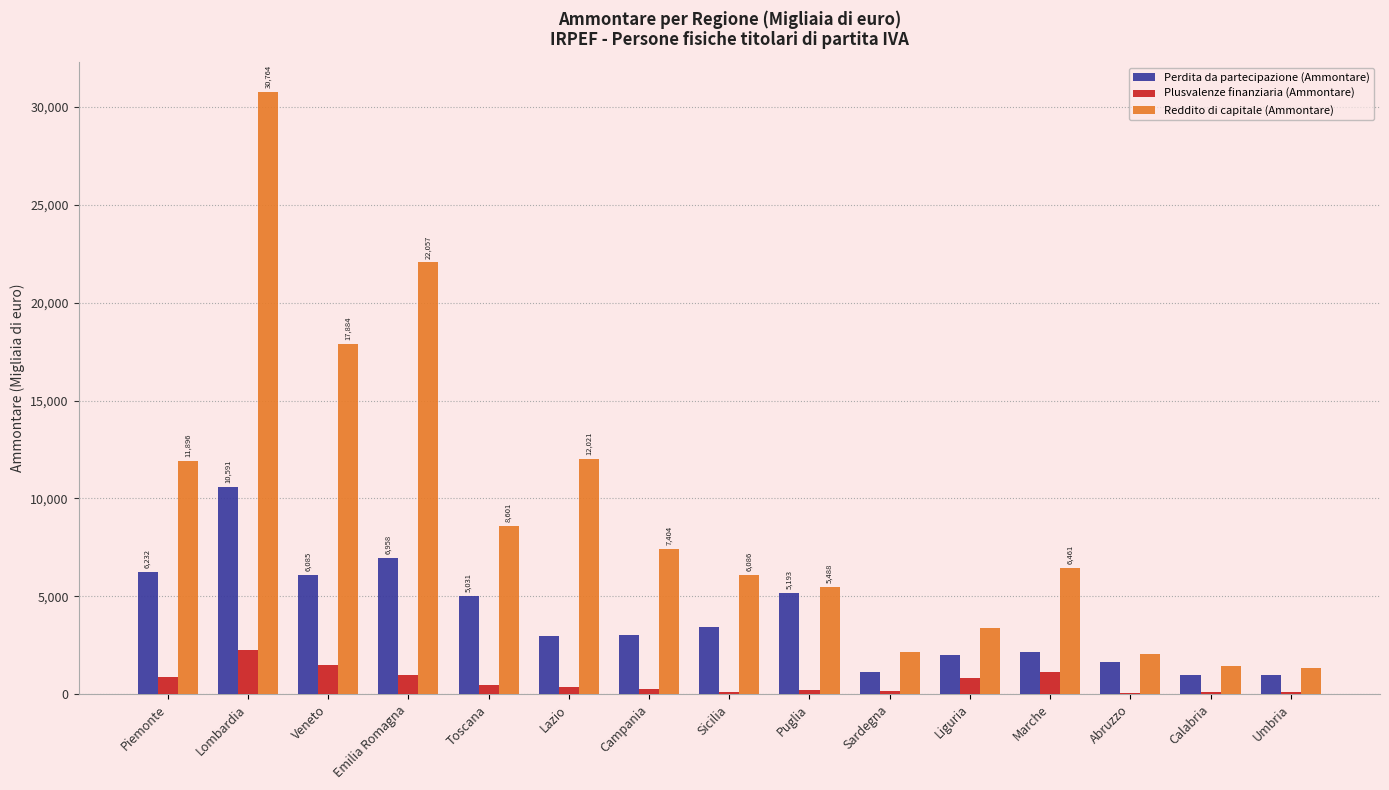

What is the approximate value of Plusvalenze finanziaria (Ammontare) at Umbria, to the nearest 100?

100